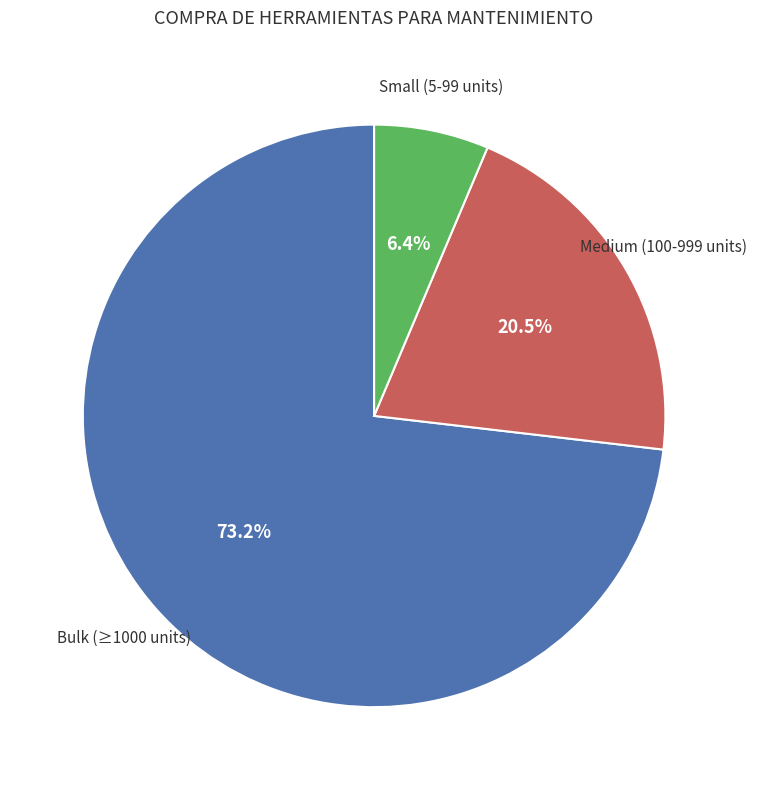

What is the largest slice in the pie chart?

Bulk (≥1000 units)